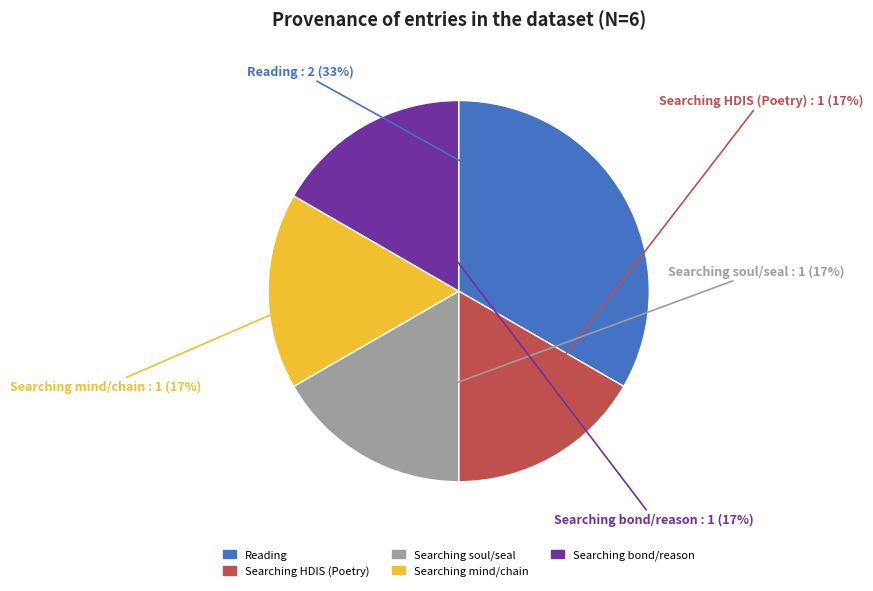

To the nearest percent, what is the average slice percentage?

20%